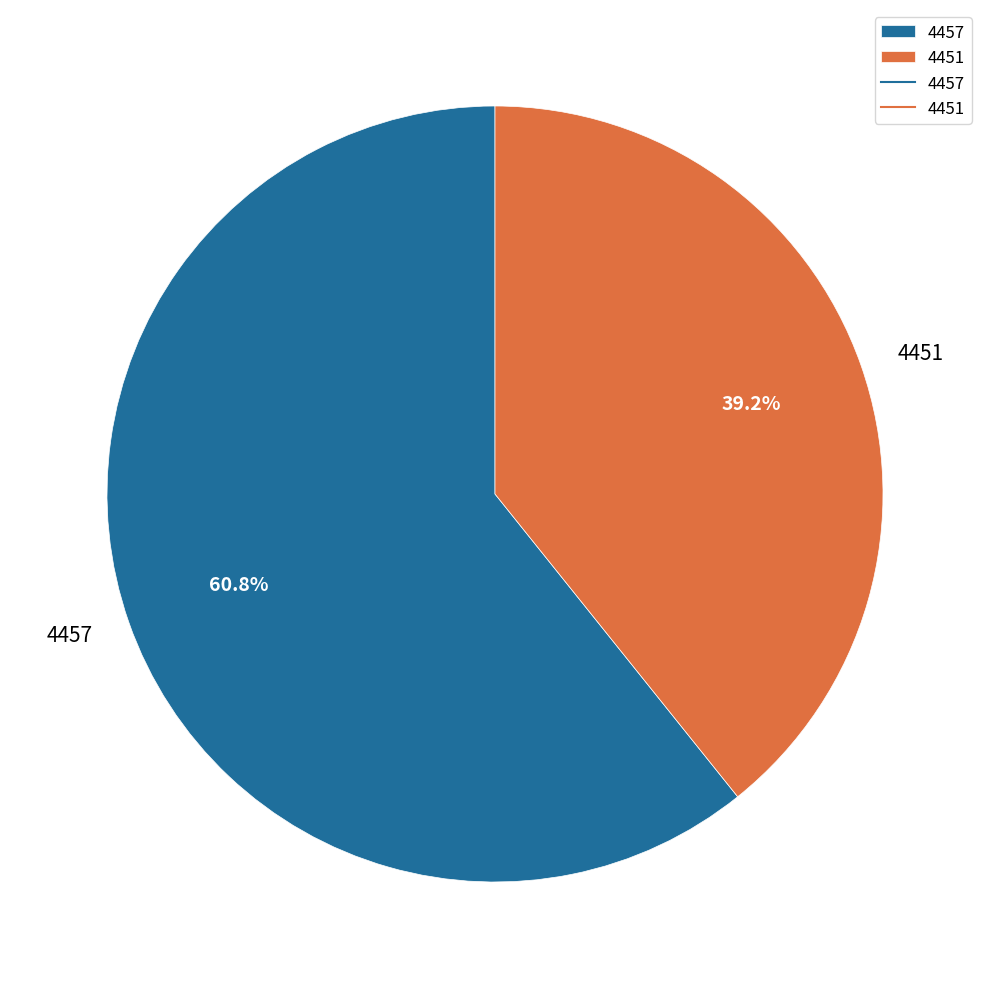

Which category accounts for the majority?

4457